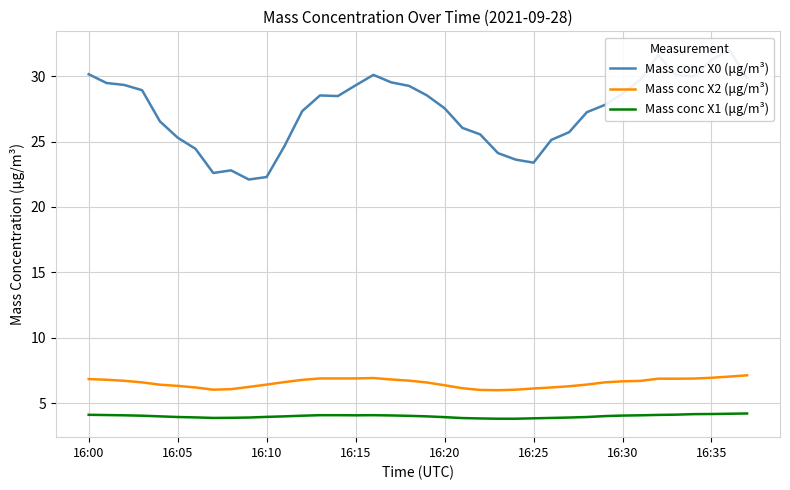

The value of Mass conc X2 (μg/m³) at 16:30 is 4.0. True or false?

False